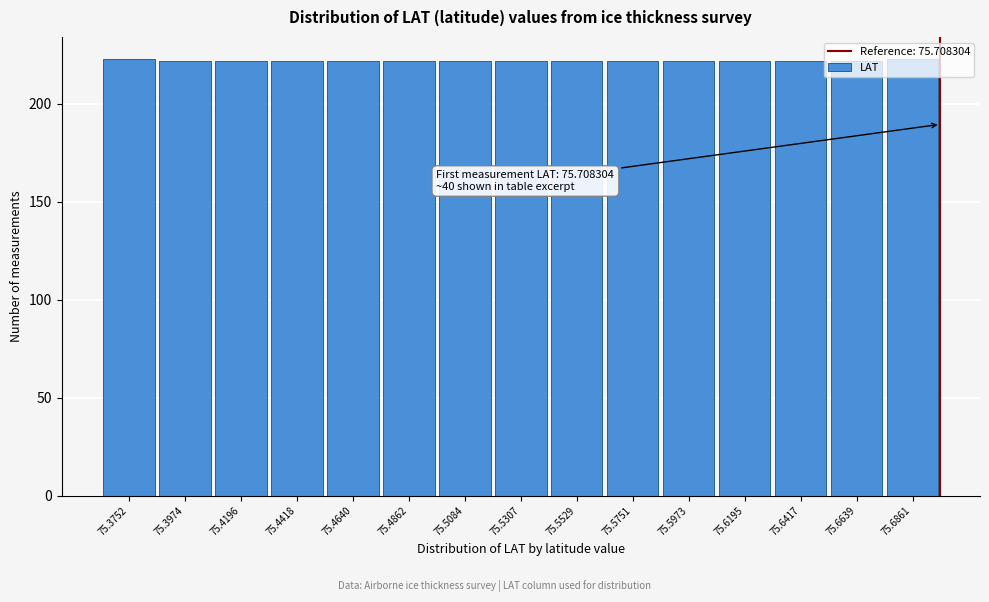

What is the sum of the values at 75.3974 and 75.4862?

444